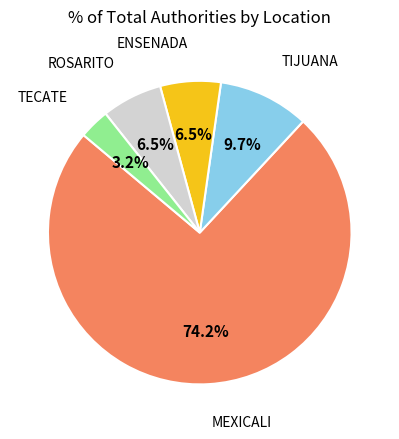

Which category has the smallest portion of the pie?

TECATE